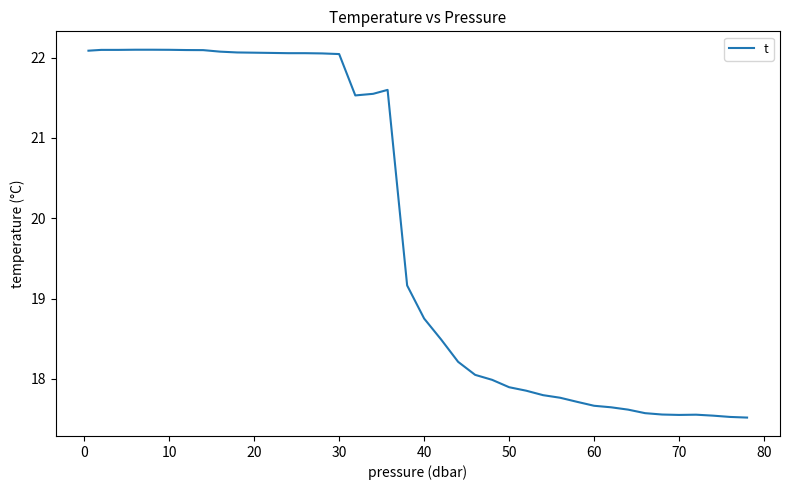

What is the maximum value shown in the chart?

22.1